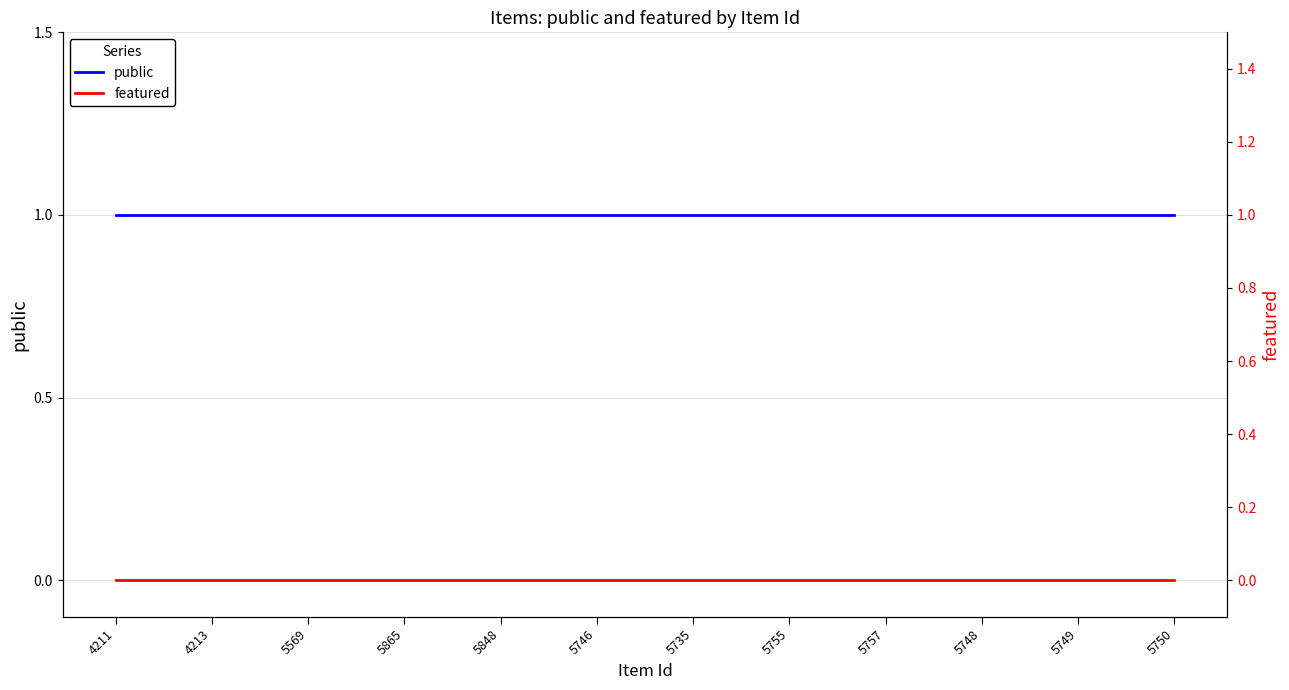

Which series changed the most between 5848 and 5757?

public